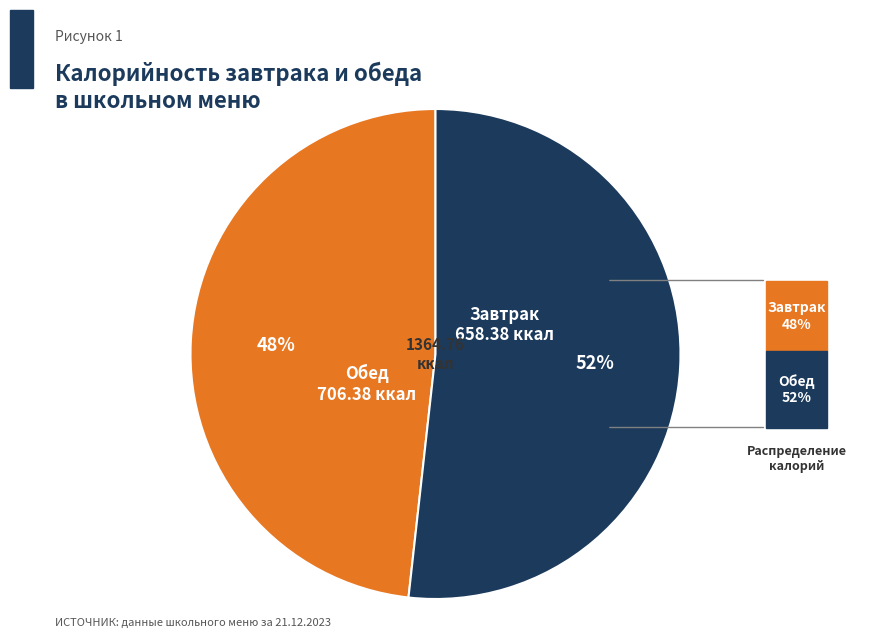

How many slices are in this pie chart?

2